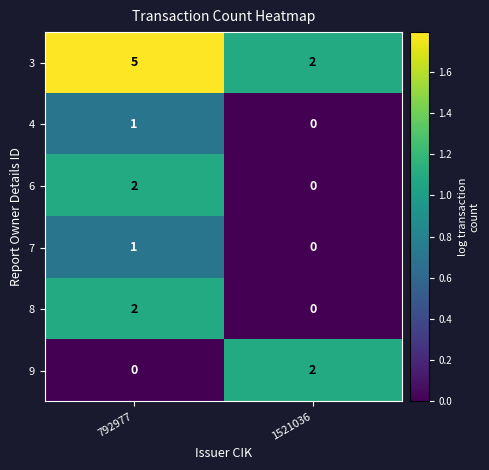

Is it true that 6 equals 0 at 1521036?

True